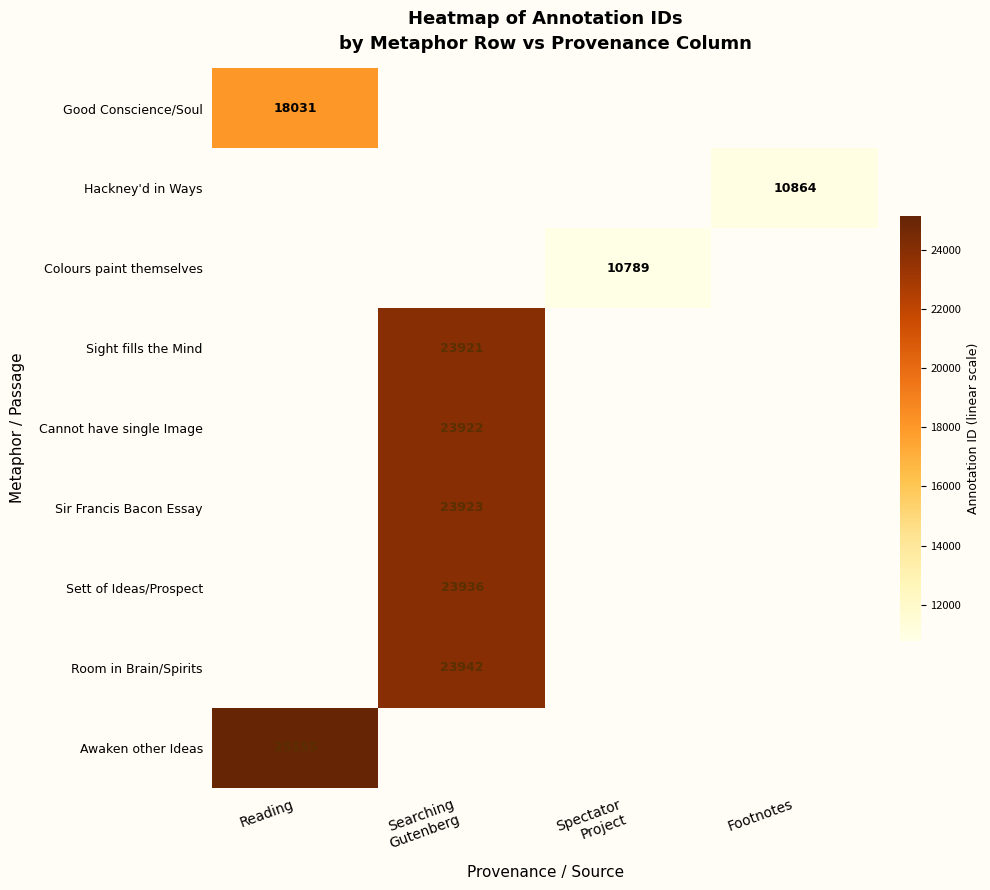

True or false: Awaken other Ideas has a value of 13978 at Reading.

False